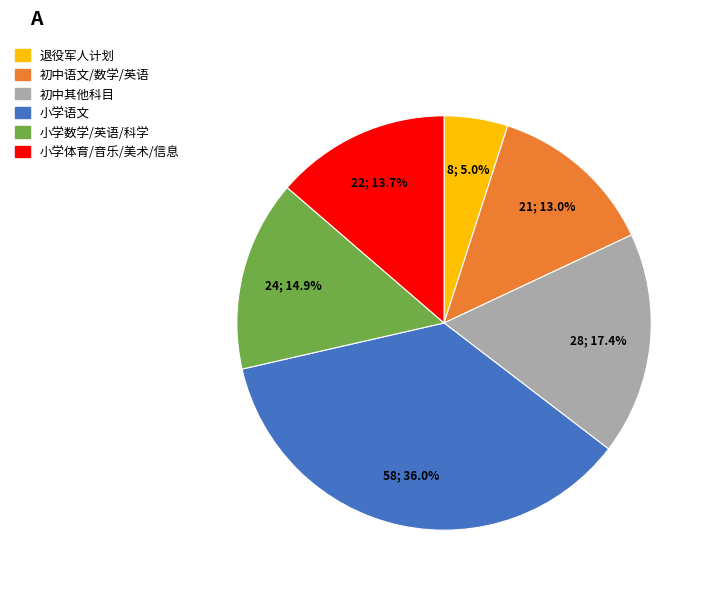

Is there a majority slice in this chart?

No